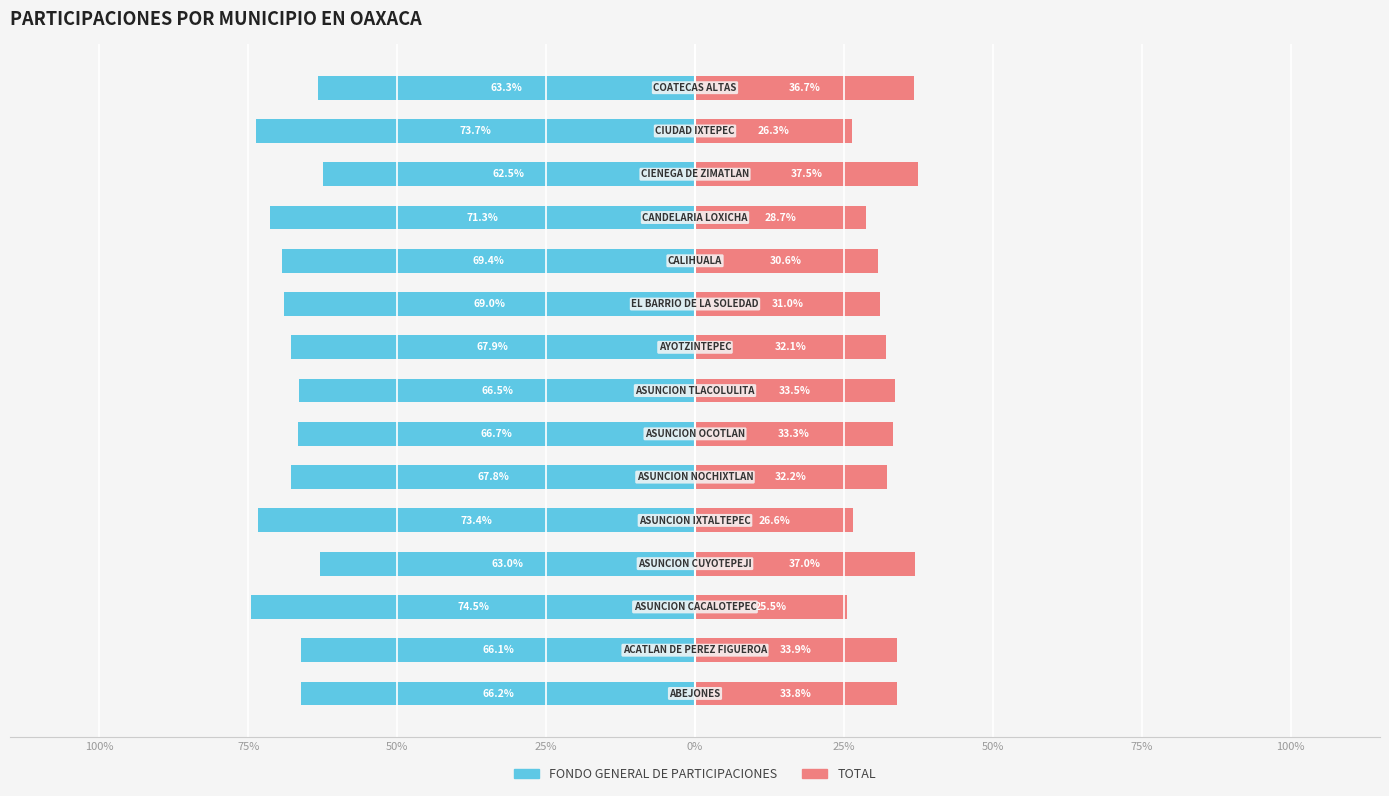

What are all the series names shown in the legend?

FONDO GENERAL DE PARTICIPACIONES, TOTAL